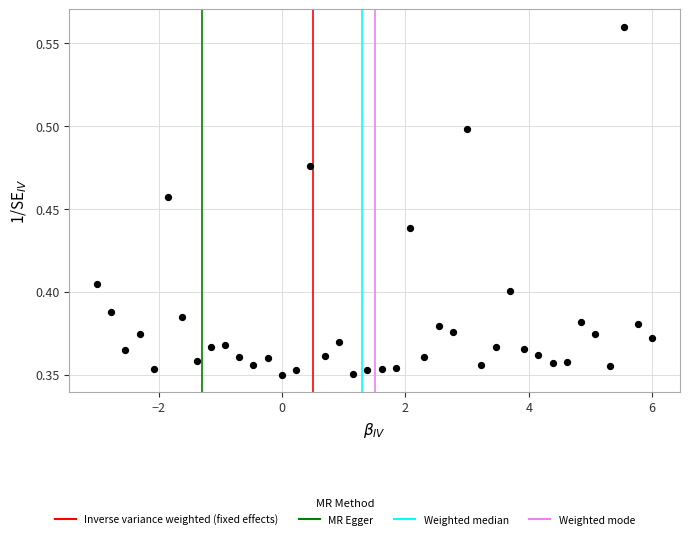

What is the range of X values (max minus min)?

9.0